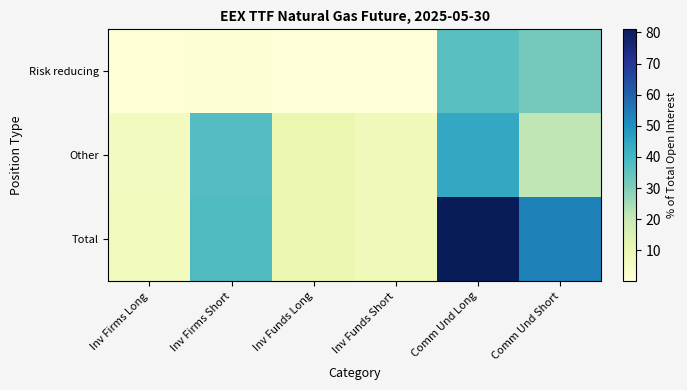

Which series has the widest spread of values?

Total